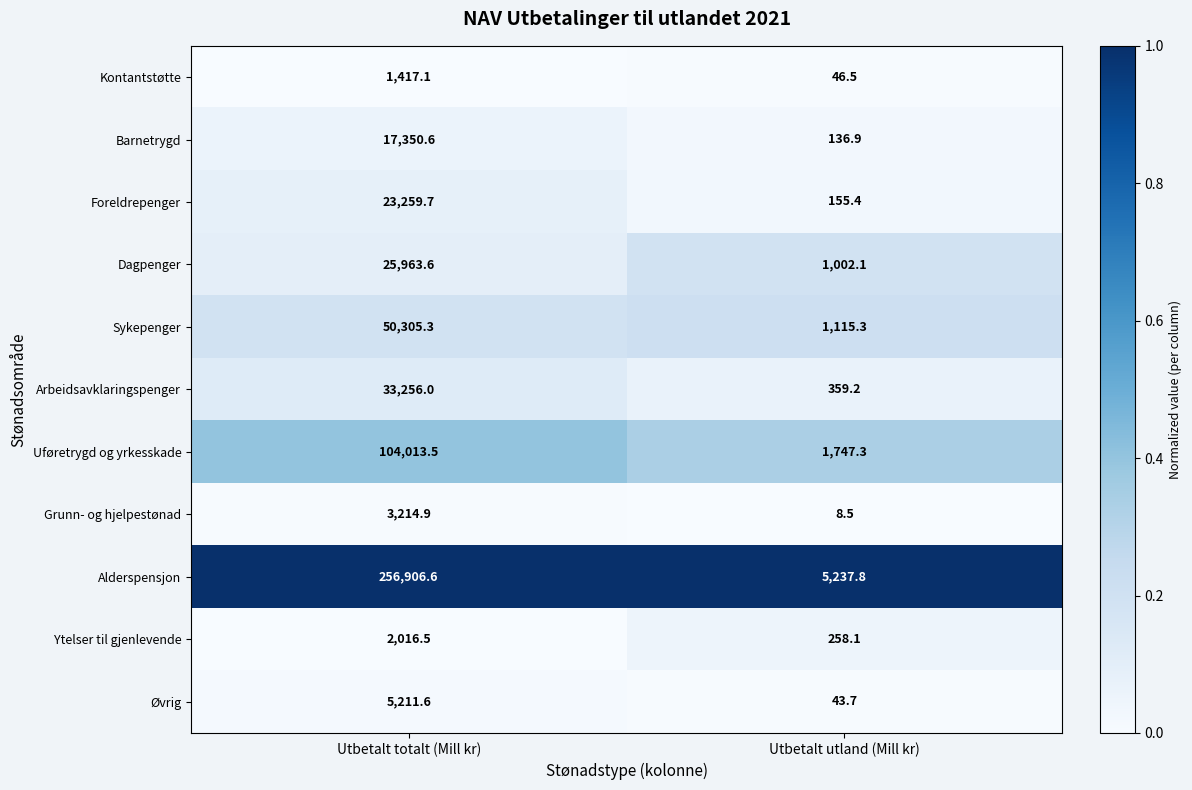

The value of Alderspensjon at Utbetalt utland (Mill kr) is 8853.5. True or false?

False